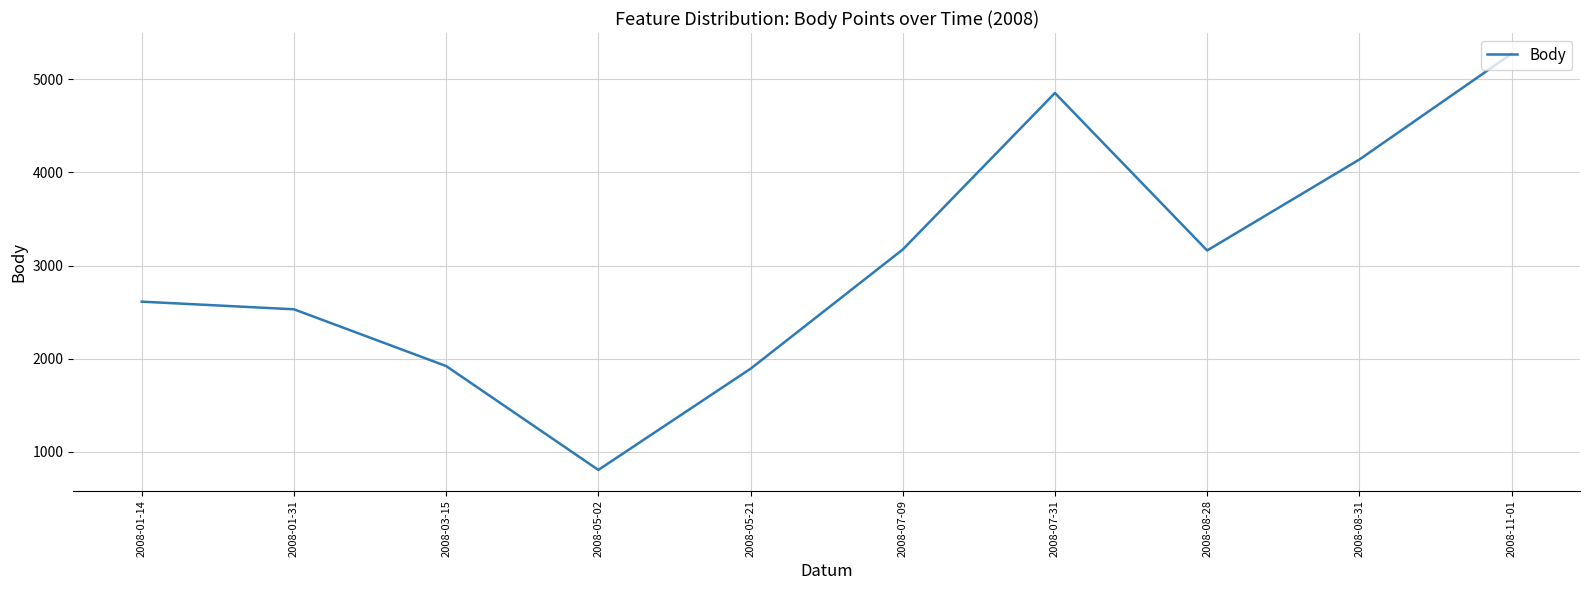

The value at 2008-08-31 is 5612. True or false?

False